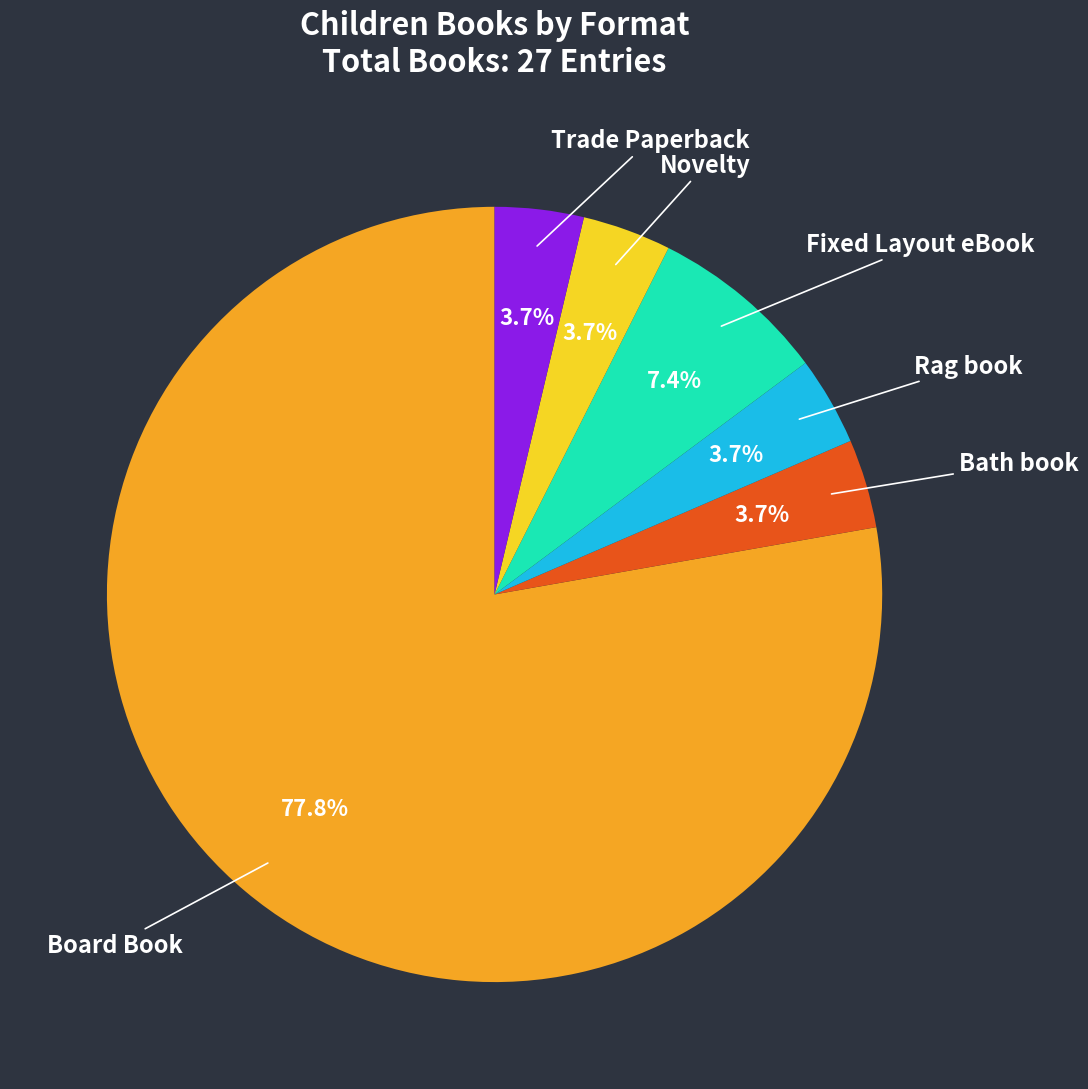

Count the number of slices in the pie.

6